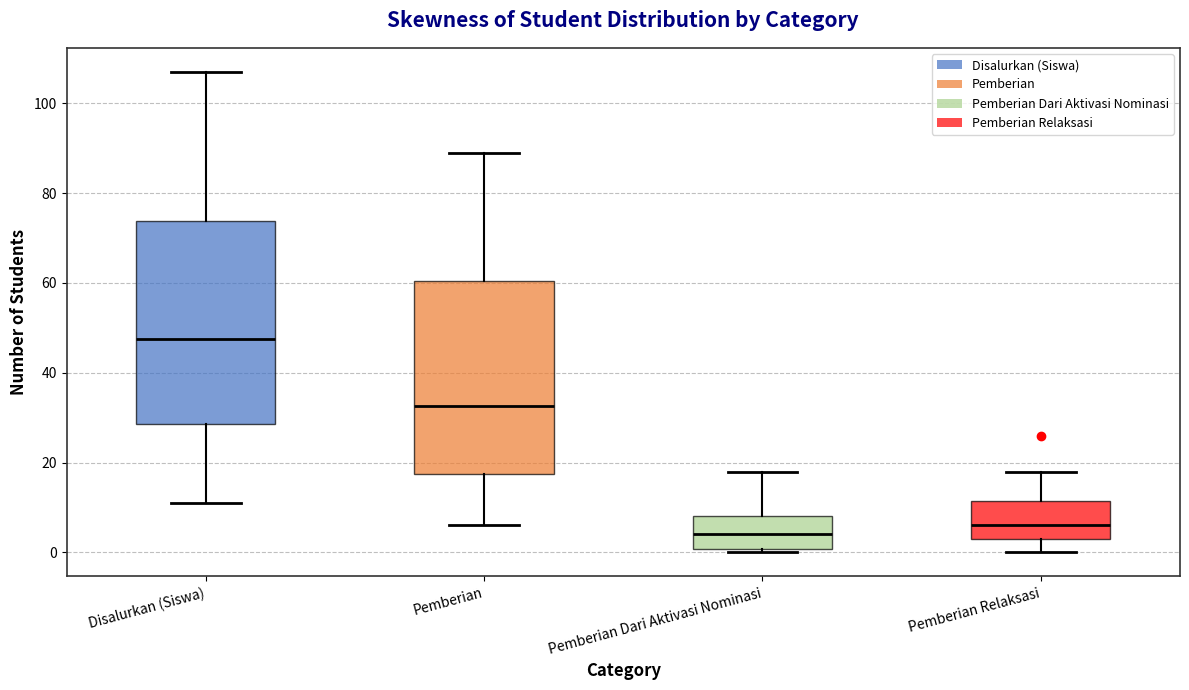

Where is the lower edge of the box for Pemberian on the y-axis? The values are not printed on the chart, so give them approximately, as read against the axis.

18